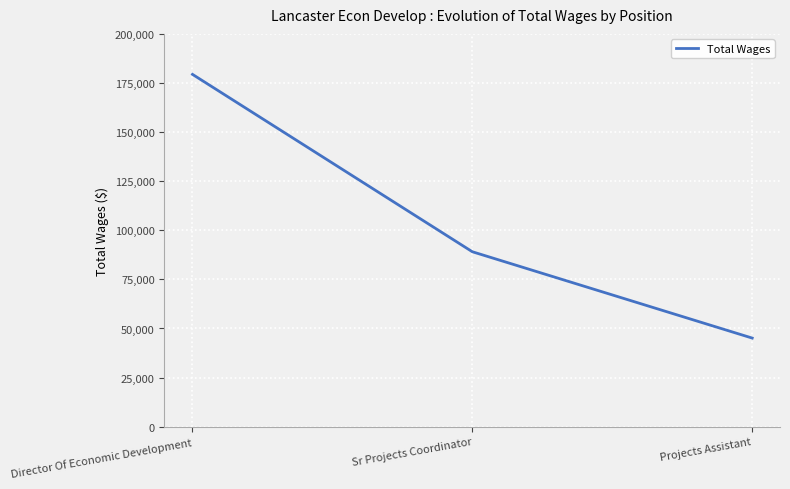

What is the difference between the maximum and minimum values?

134275